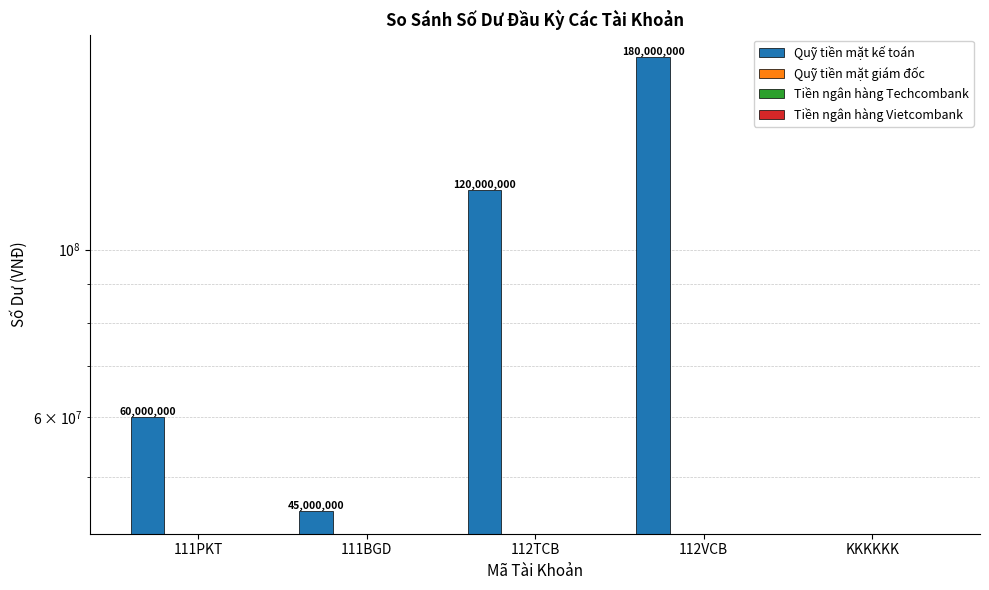

What position from the left is 112VCB?

4